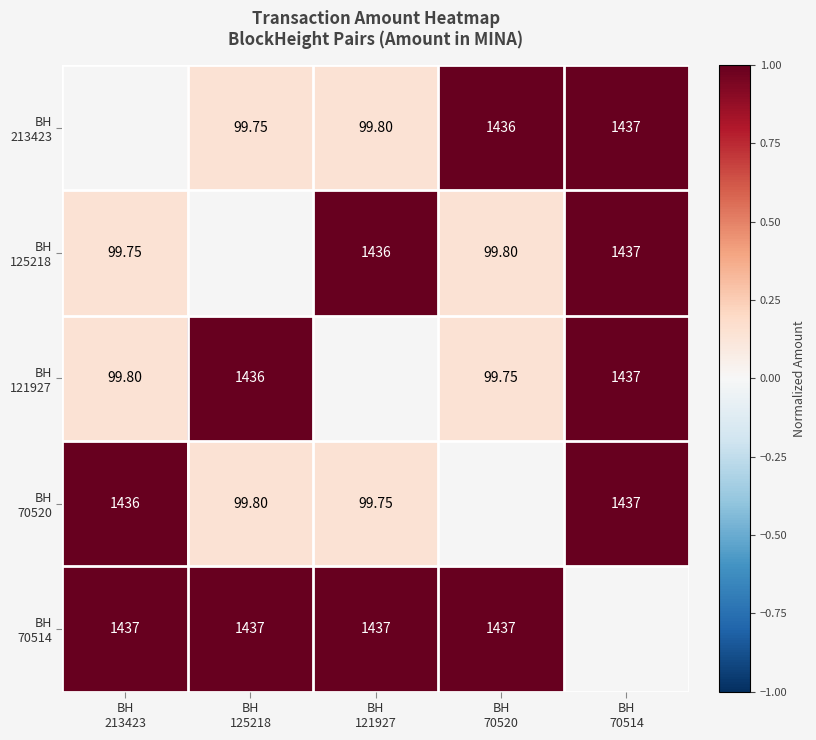

Is it true that BH 125218 equals 1.0 at BH 121927?

True